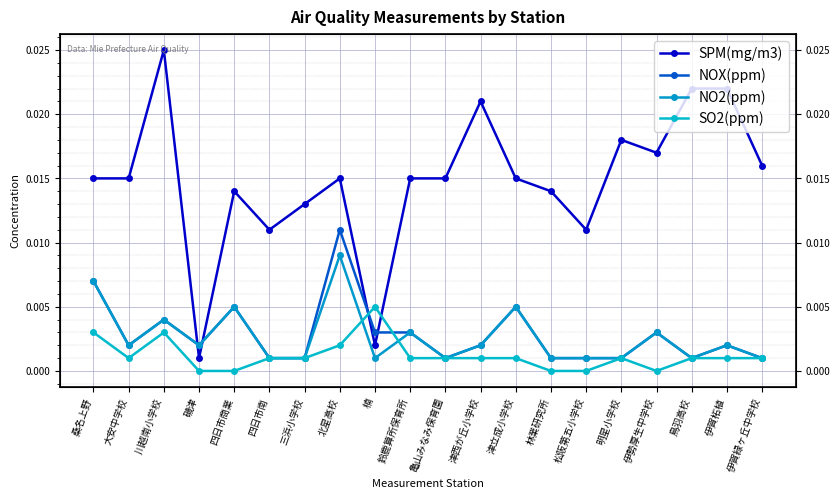

Which series has the largest range (max minus min)?

SPM(mg/m3)